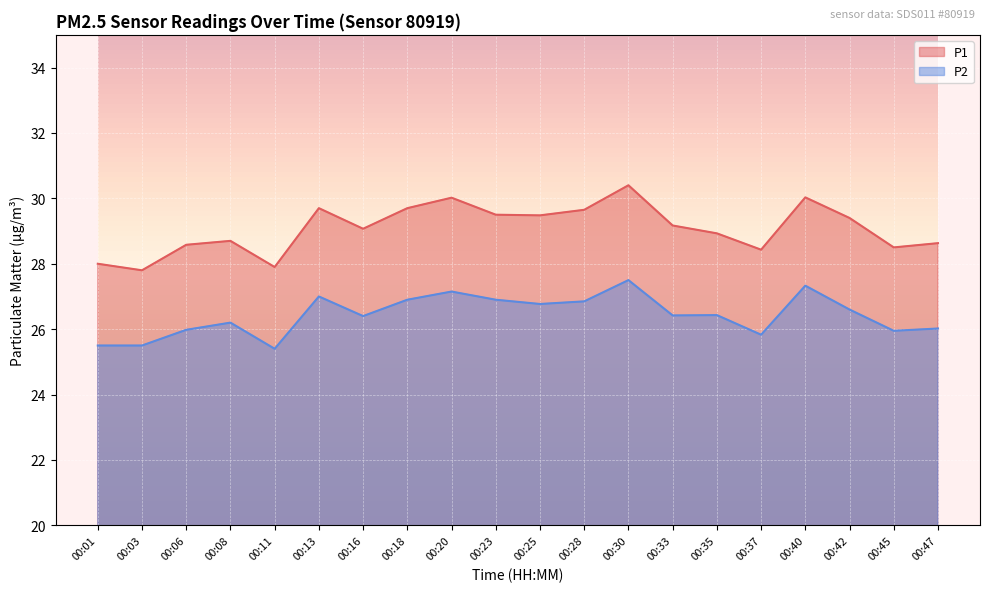

What is the sum of the P1 values at 00:16 and 00:06?

57.6